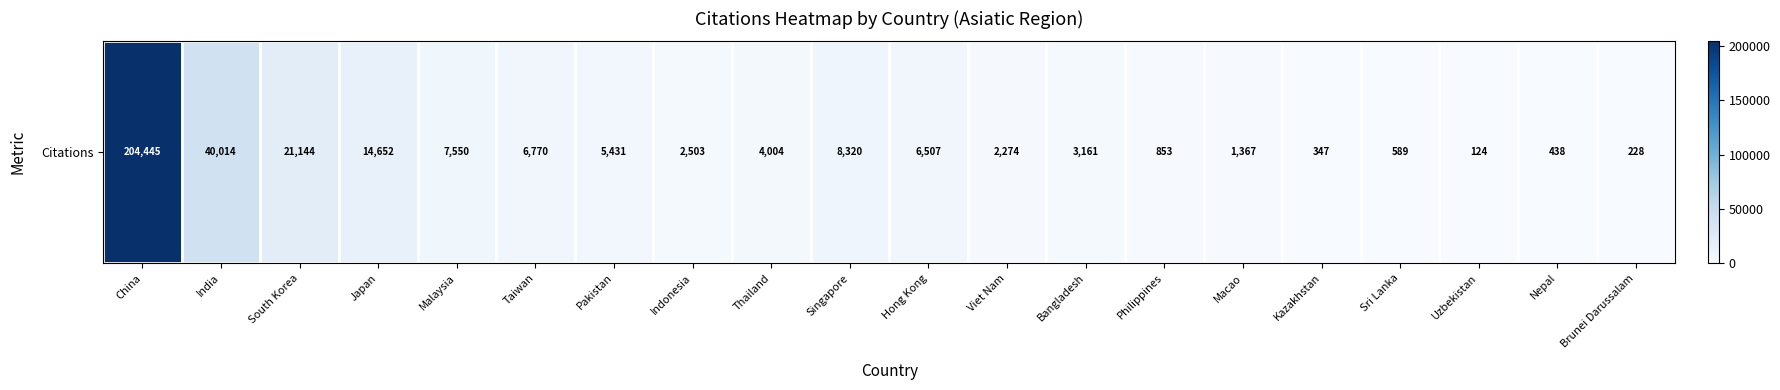

Which category has the highest value across all series?

China